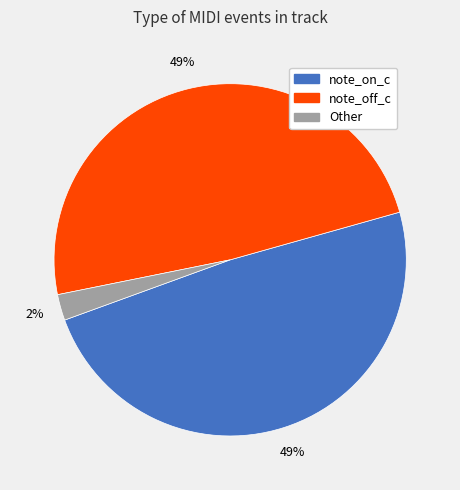

What is the ratio of the value at note_on_c to the value at note_off_c?

1.0